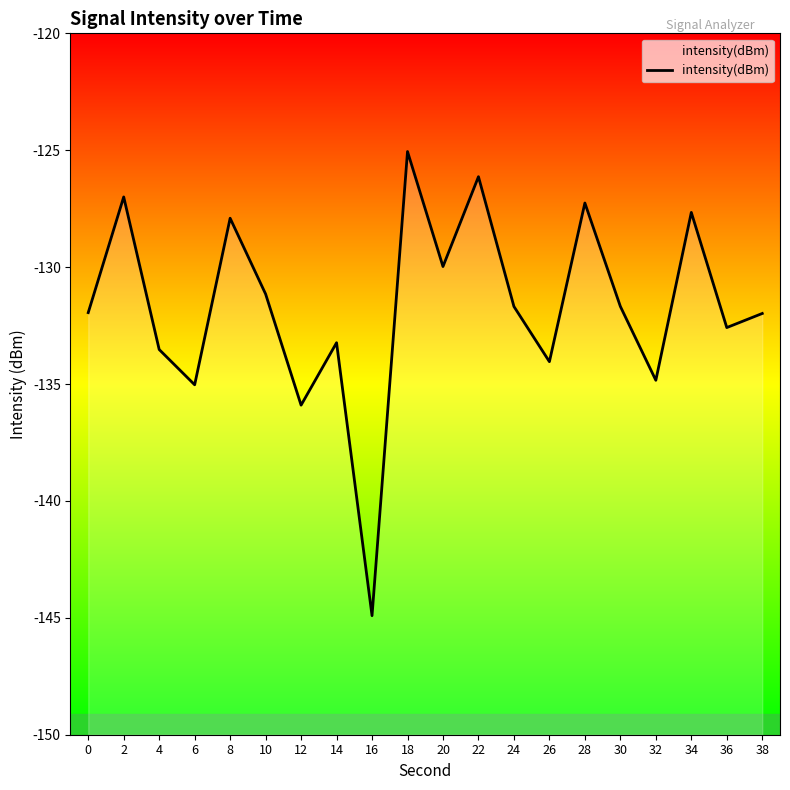

What is the sum of the values at 36 and 8?

-260.5